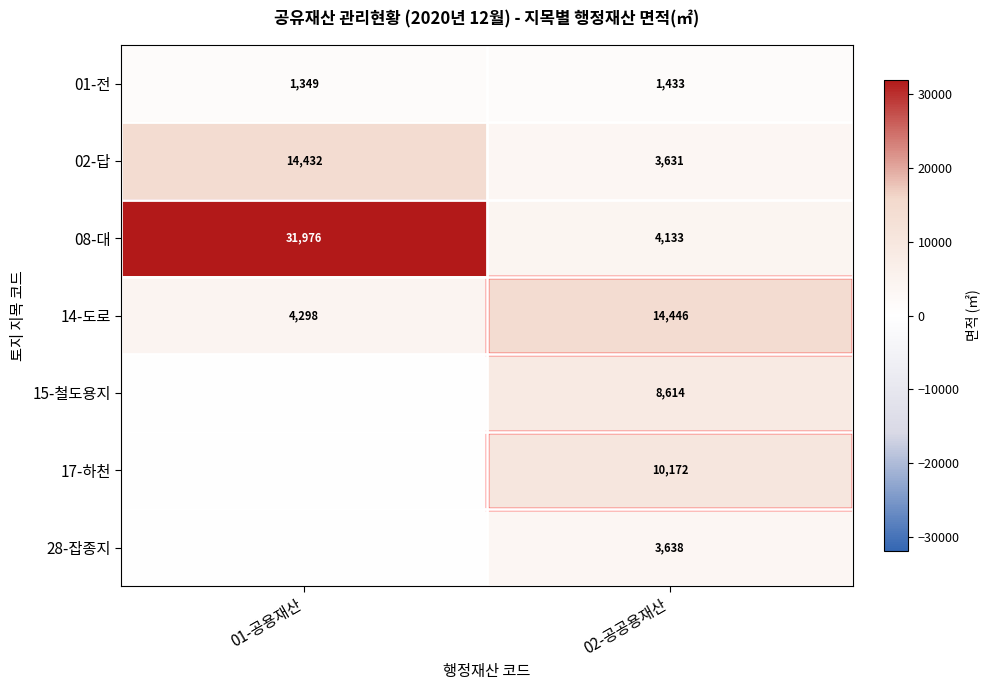

Which has a higher value, 01-공용재산 or 02-공공용재산?

02-공공용재산